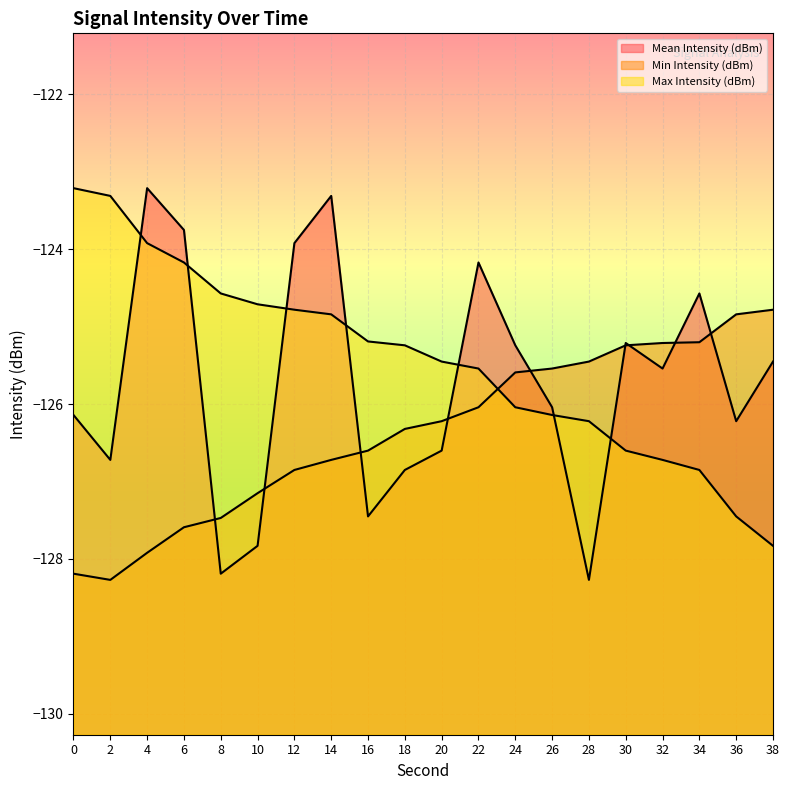

What is the difference between the second highest and second lowest values in the Mean Intensity (dBm) series?

4.9